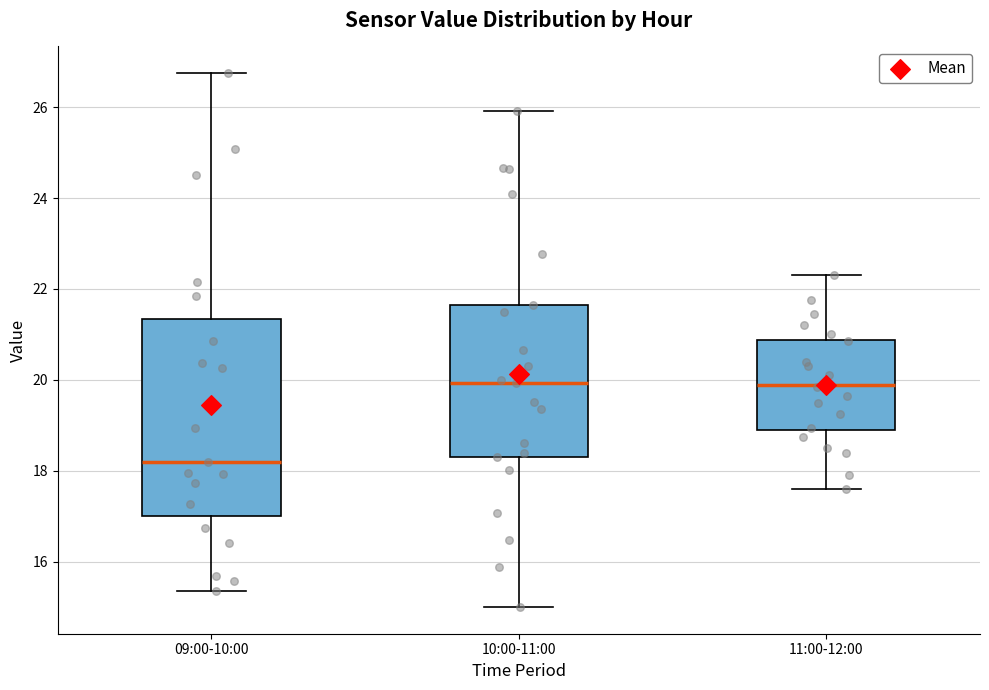

Which box is the tallest, from its lower edge to its upper edge?

09:00-10:00